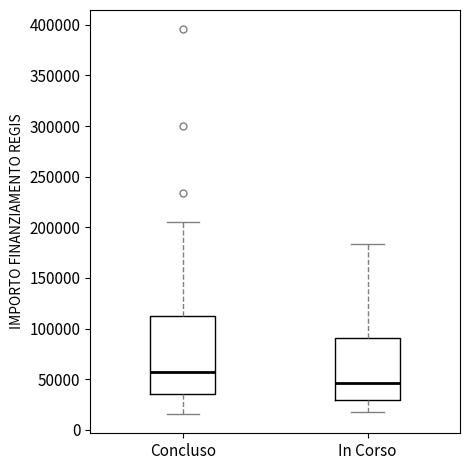

Which box's median line is the highest?

Concluso